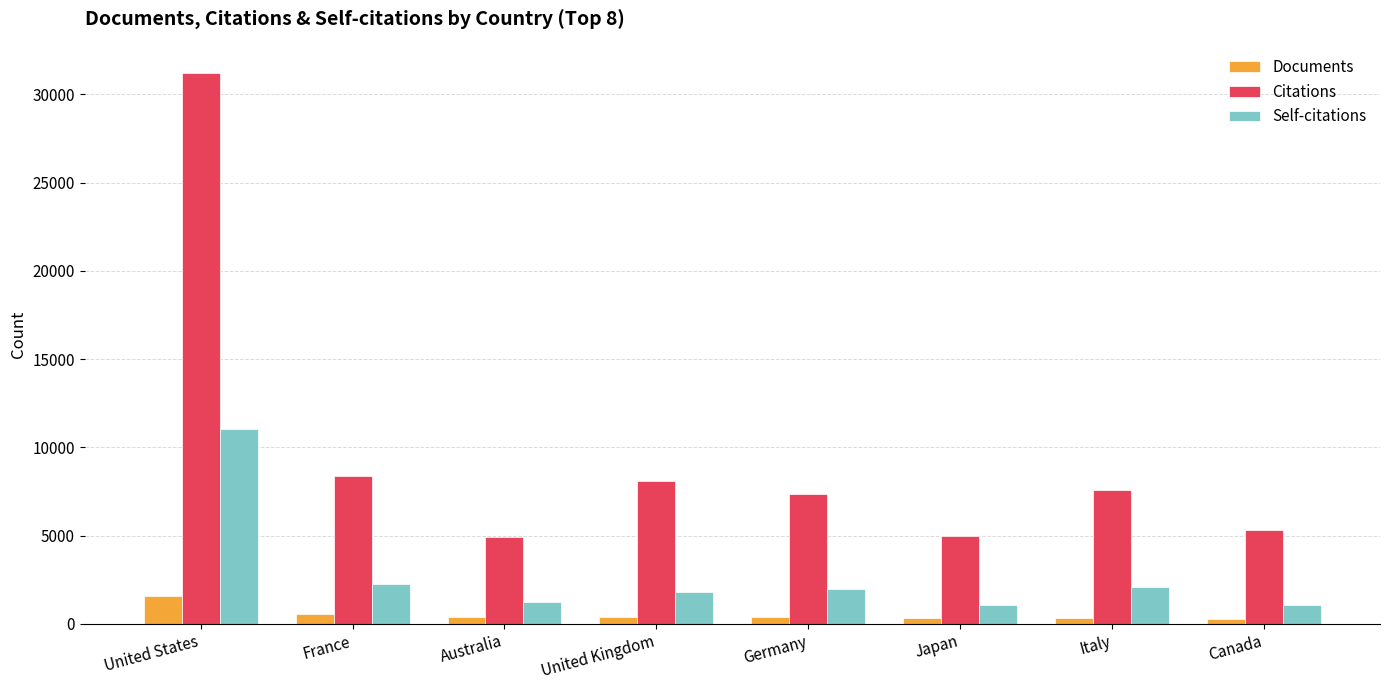

Between France and Italy, which series saw the biggest shift?

Citations